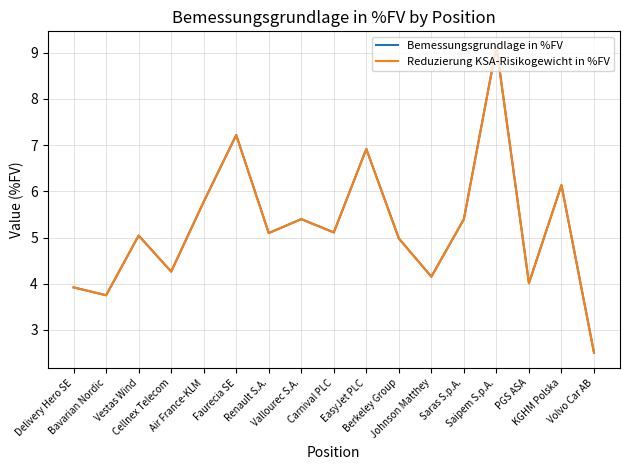

Does the chart display data point markers on the line(s)?

No